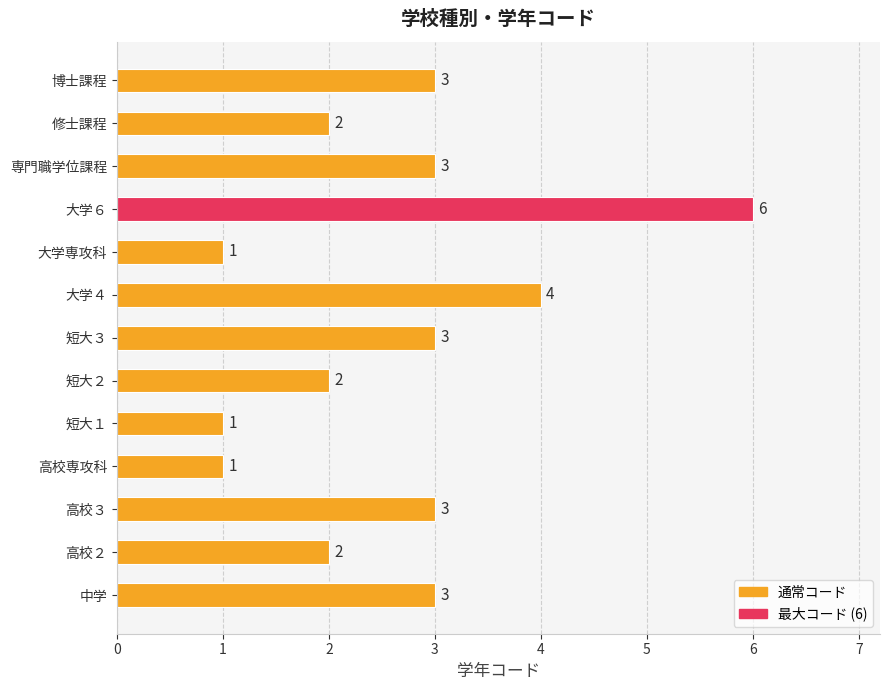

Is it true that the value at 短大２ is 3?

False